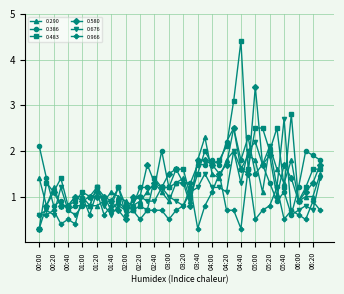

True or false: 0.483 and 0.386 cross at least once.

True